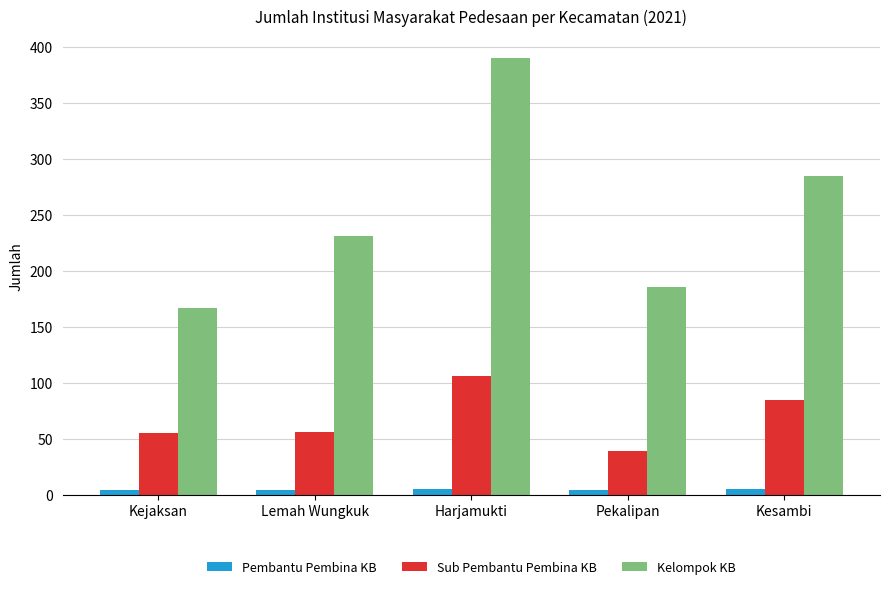

What is the highest value of the Kelompok KB series?

390